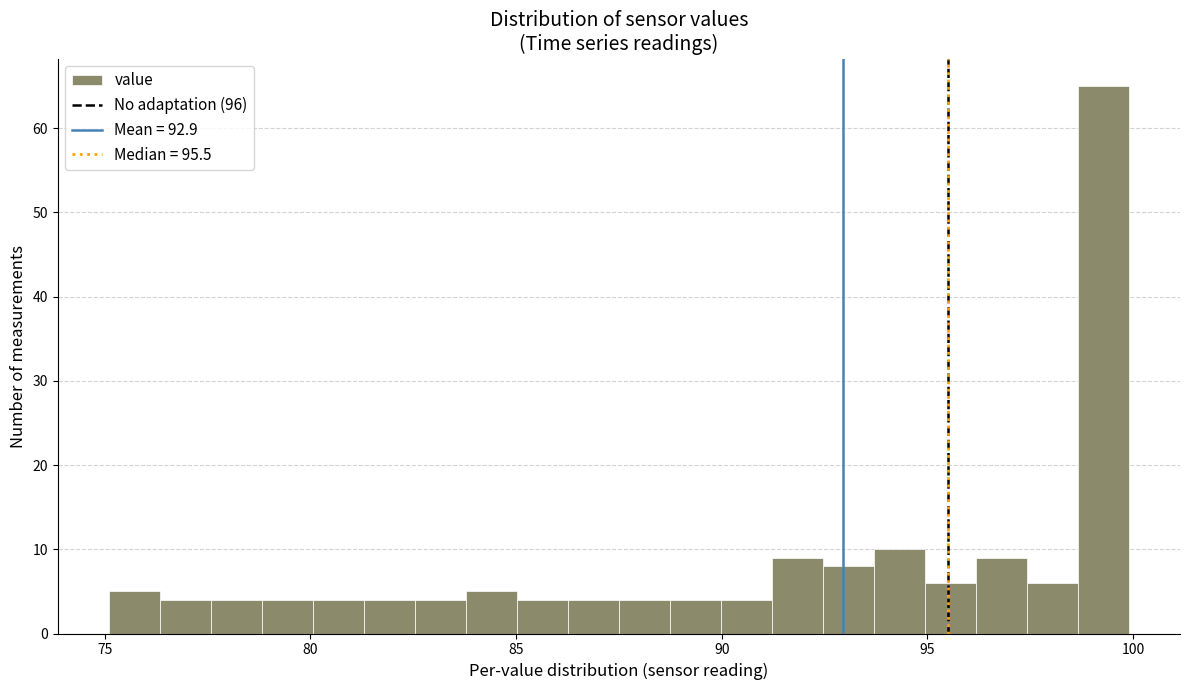

Around what value on the x-axis is the tallest bar? Give the approximate position of its centre, as read against the axis.

99.5